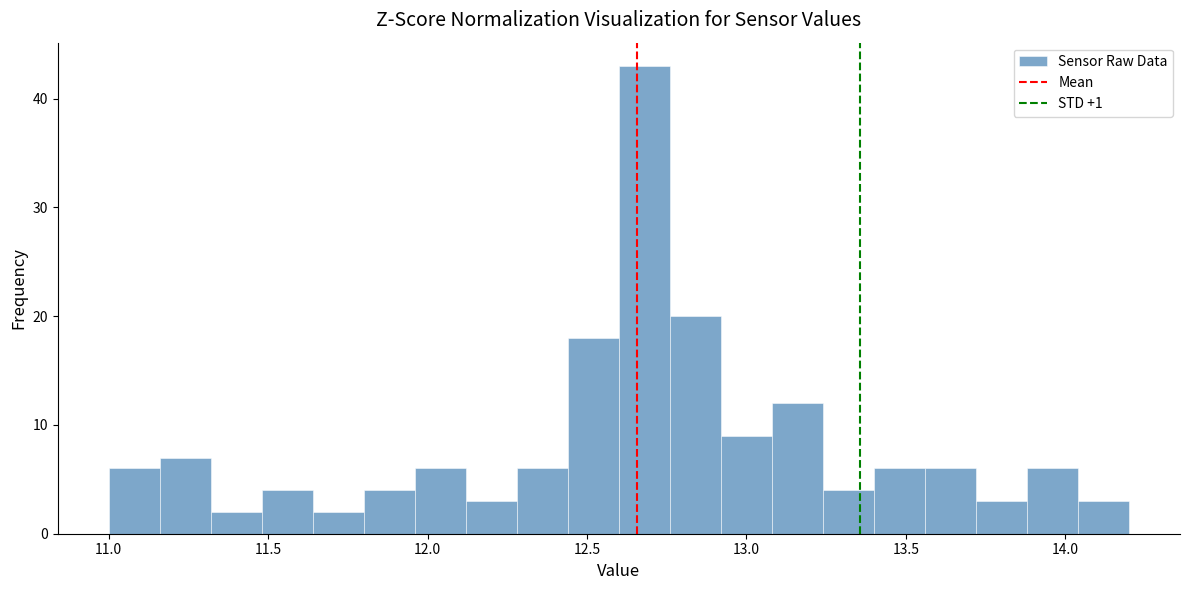

Around what value on the x-axis is the tallest bar? Give the approximate position of its centre, as read against the axis.

12.70